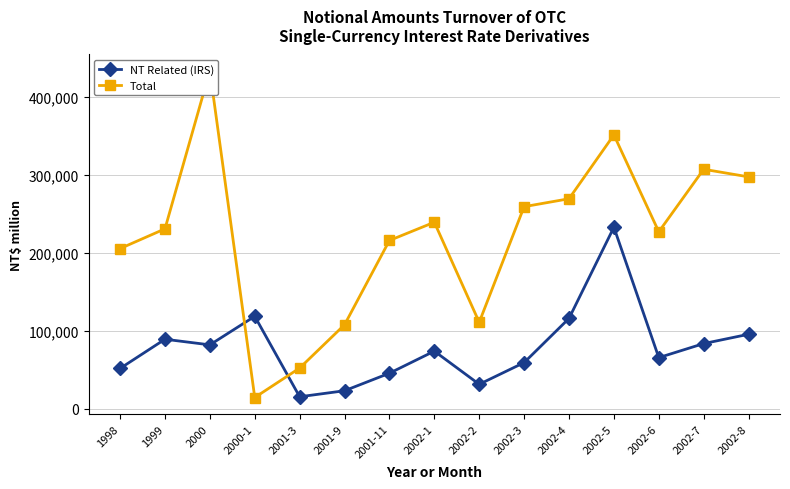

Which has a higher value, 2001-11 or 1999?

1999